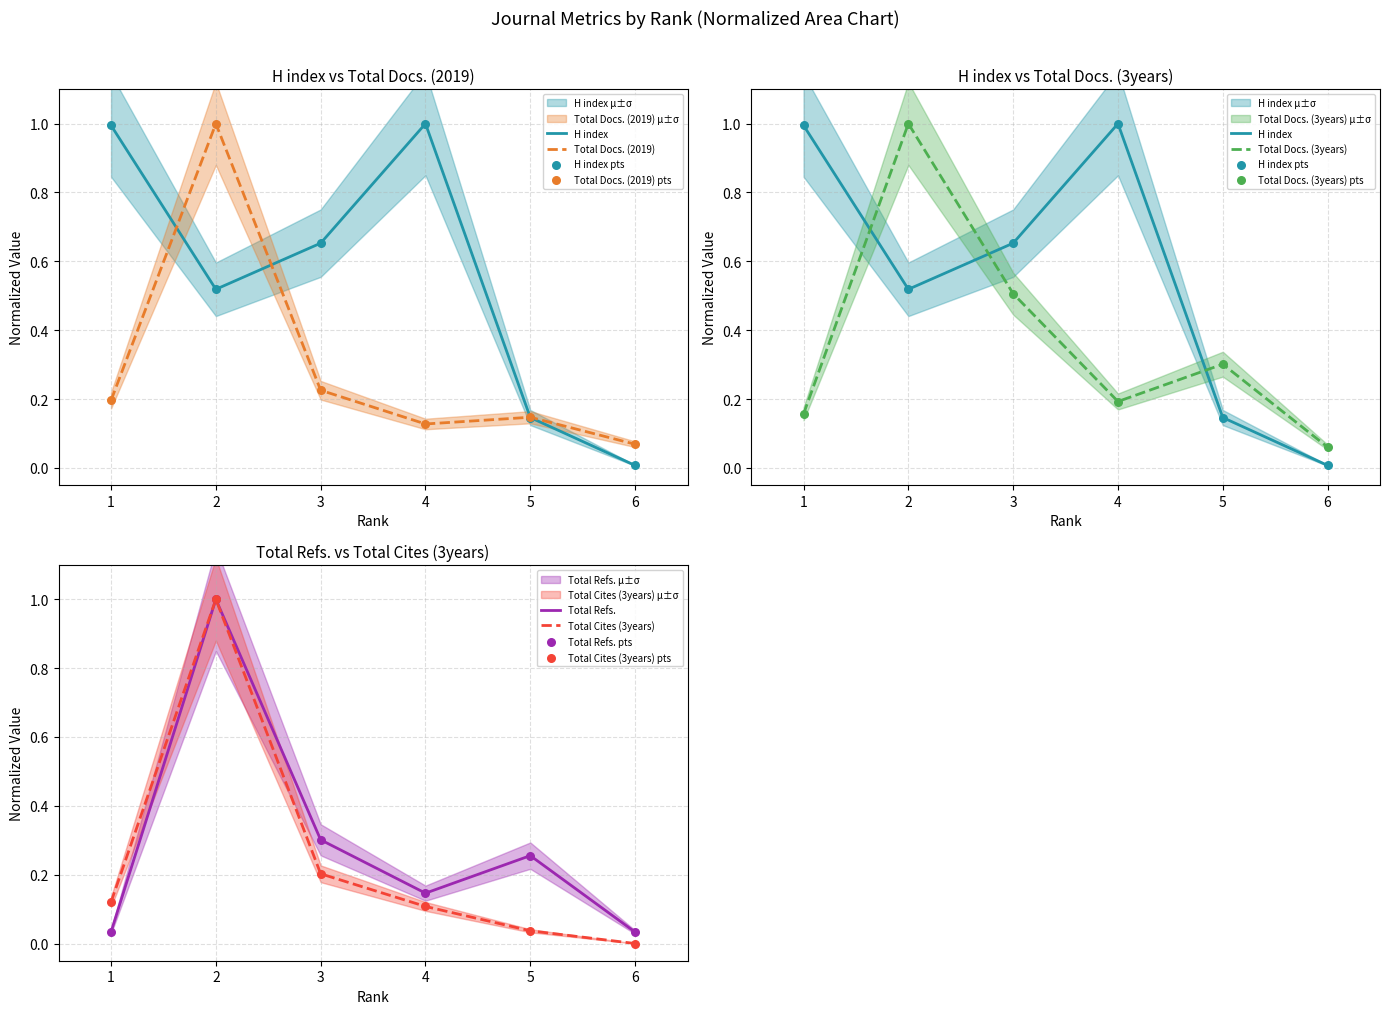

Which series has the largest total across all categories?

H index